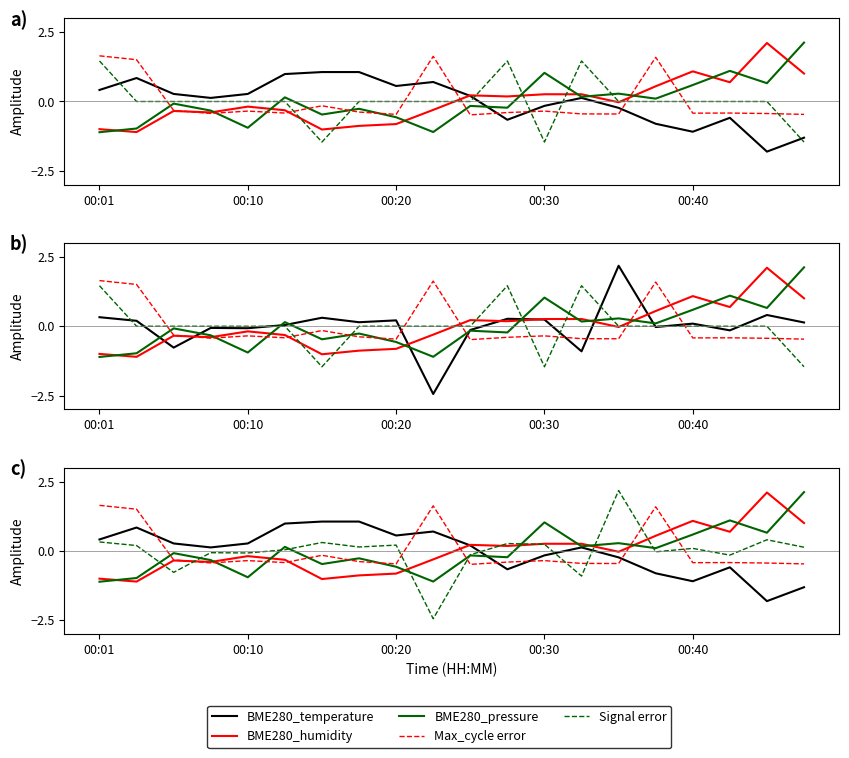

What is the difference between the BME280_temperature values at 11 and BME280_humidity?

1.5